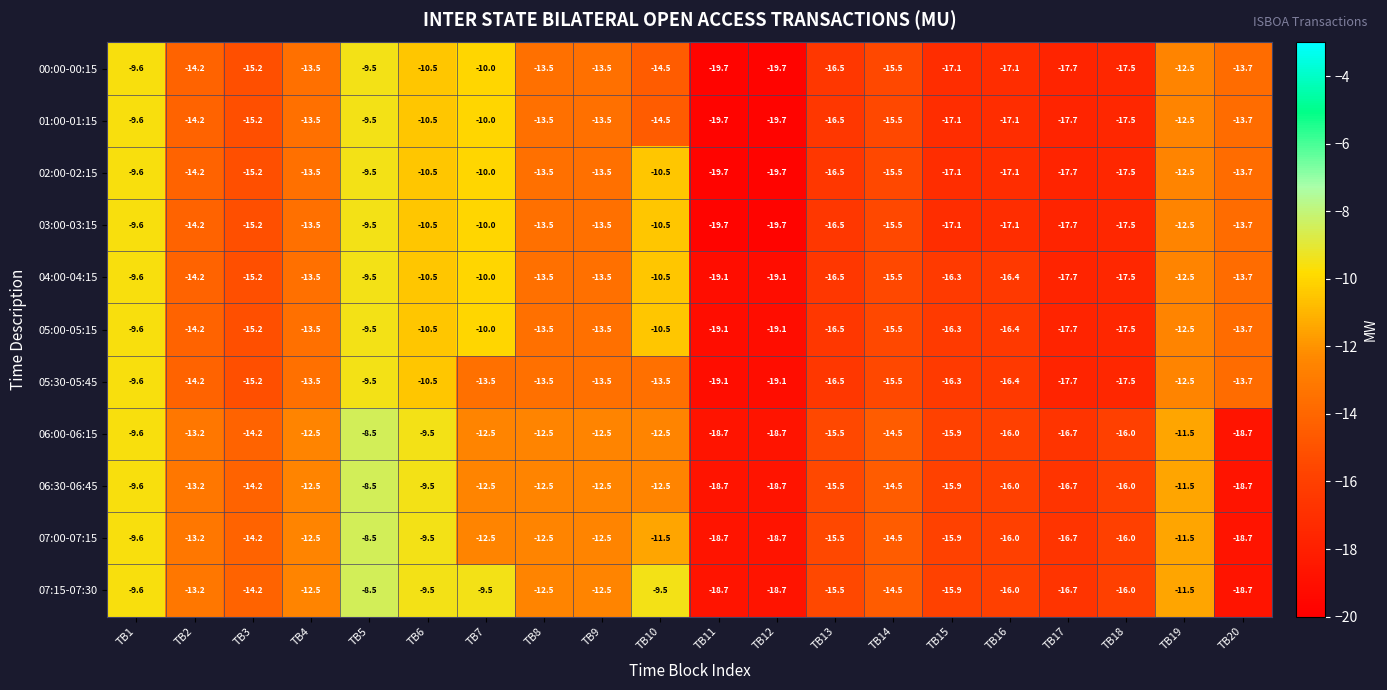

What is the total value across all series at TB9?

-144.5